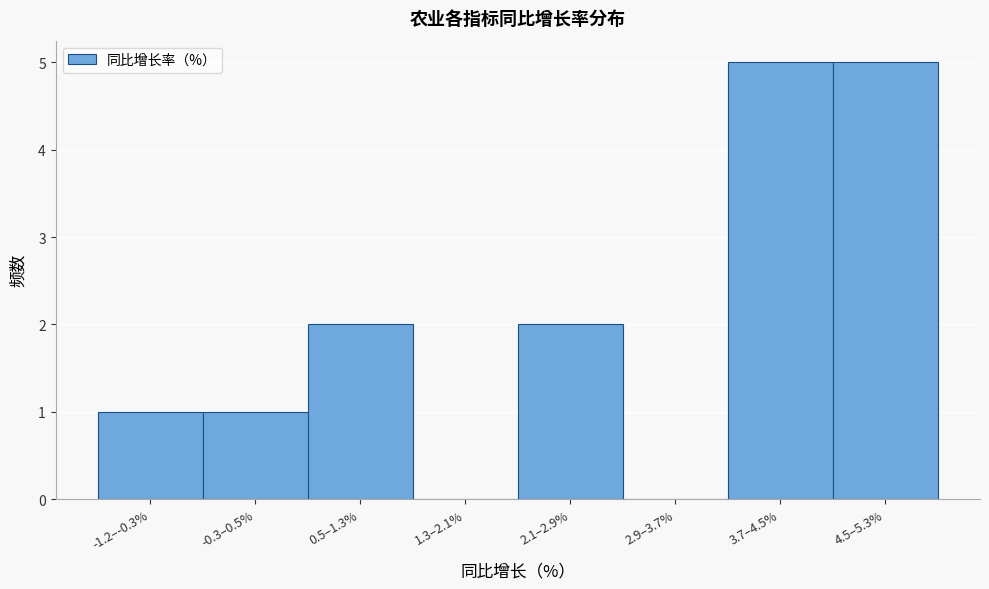

Reading left to right, what are all the values shown in this chart?

-1.2–-0.3%=1	-0.3–0.5%=1	0.5–1.3%=2	1.3–2.1%=0	2.1–2.9%=2	2.9–3.7%=0	3.7–4.5%=5	4.5–5.3%=5